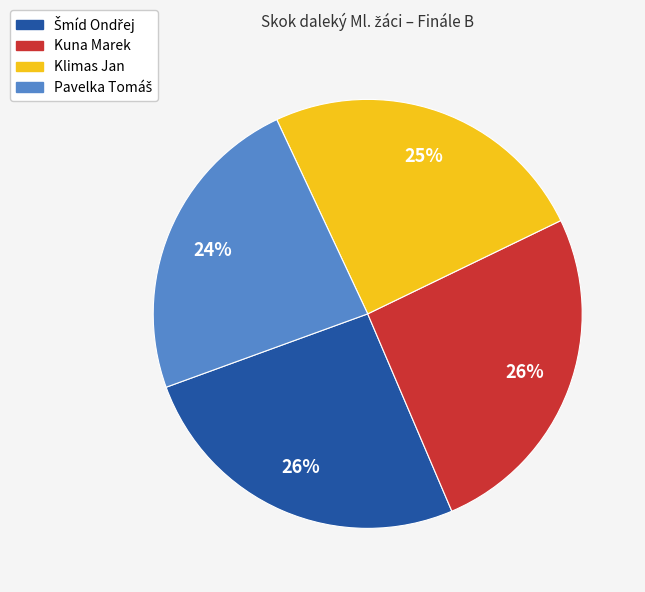

What percentage is the Klimas Jan slice, to the nearest percent?

25%